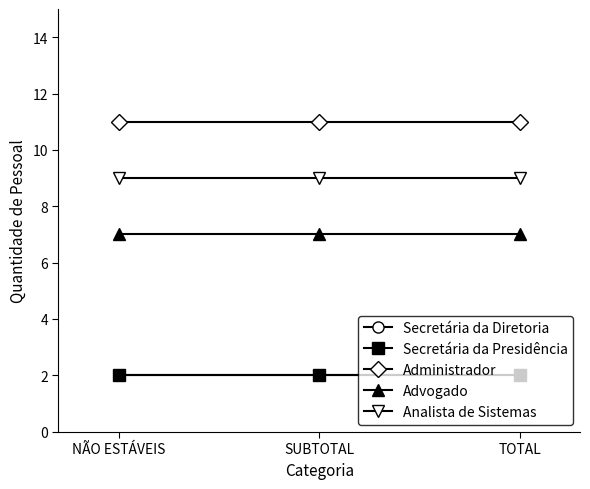

How many lines are shown in the chart?

5